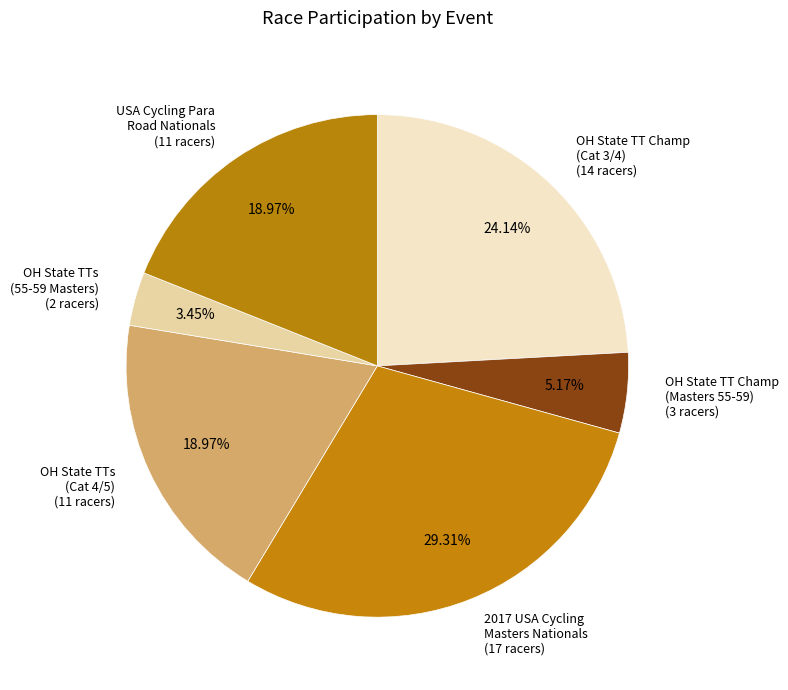

Is there a majority slice in this chart?

No